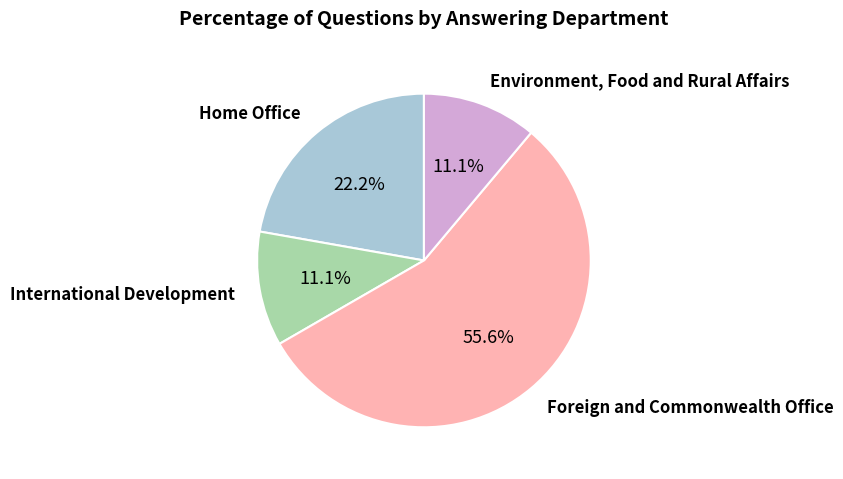

Is there a majority slice in this chart?

Yes